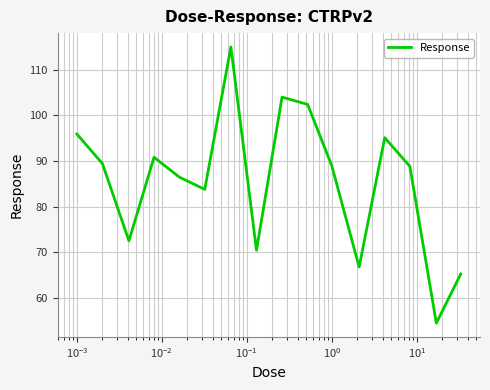

What is the difference between the maximum and minimum values?

60.5